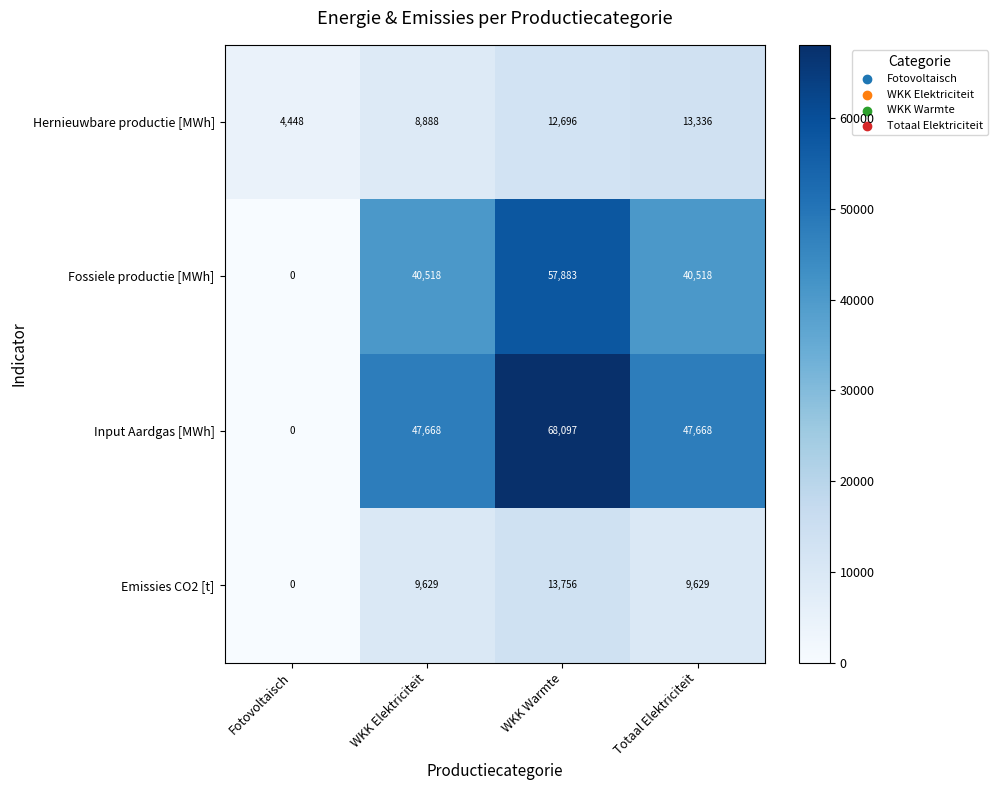

What is the sum of the Hernieuwbare productie [MWh] values at Fotovoltaisch and Totaal Elektriciteit?

17784